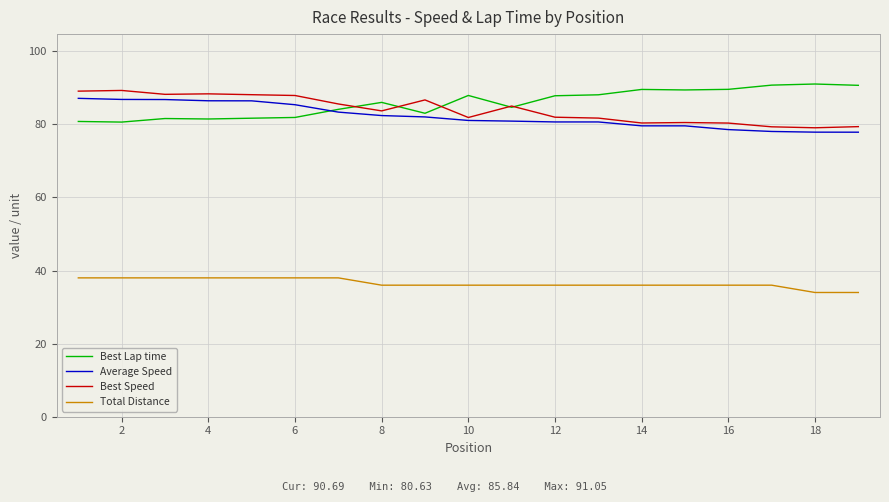

What is the smallest value displayed?

34.0